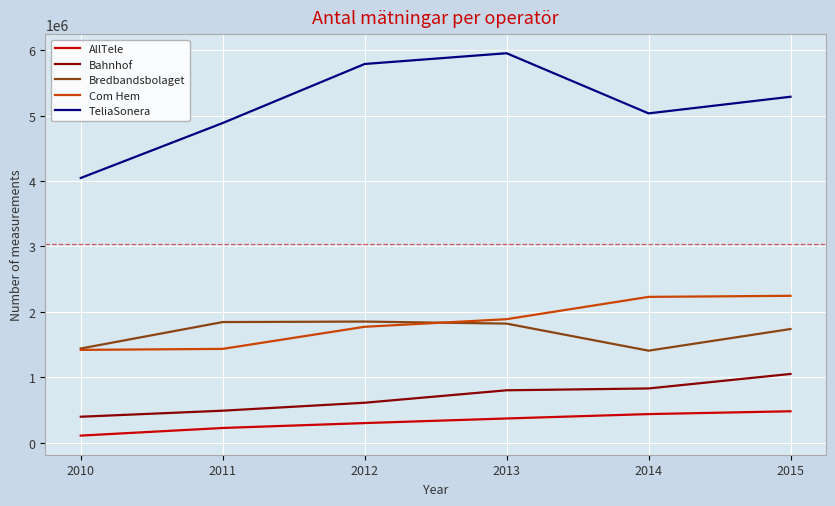

What is the highest value of the TeliaSonera series?

5956489